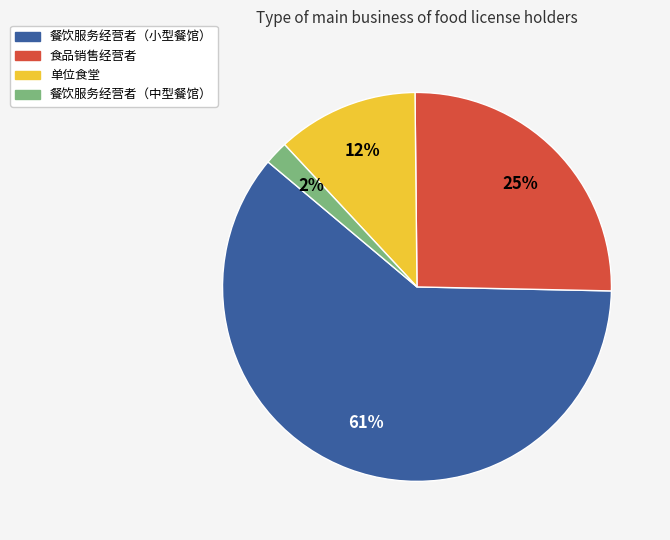

Rank the categories by value from lowest to highest.

餐饮服务经营者（中型餐馆）, 单位食堂, 食品销售经营者, 餐饮服务经营者（小型餐馆）